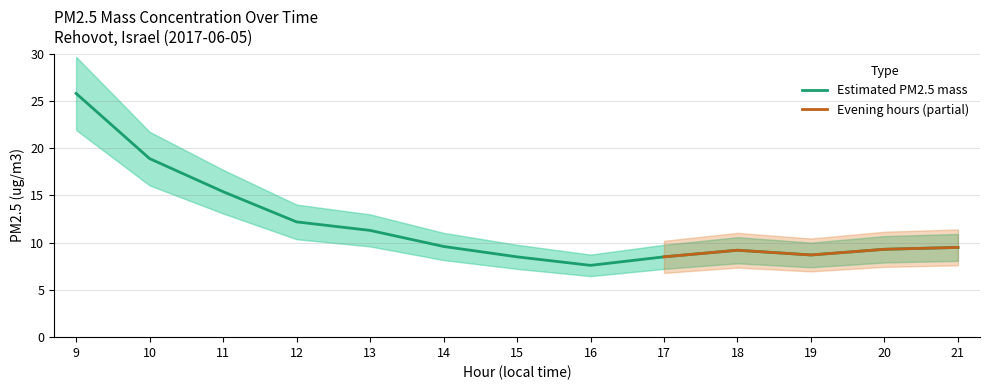

What is the difference between the maximum and minimum values?

18.2